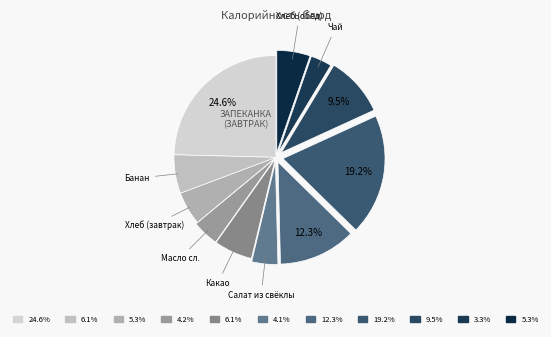

To the nearest percent, what is the average slice percentage?

9%